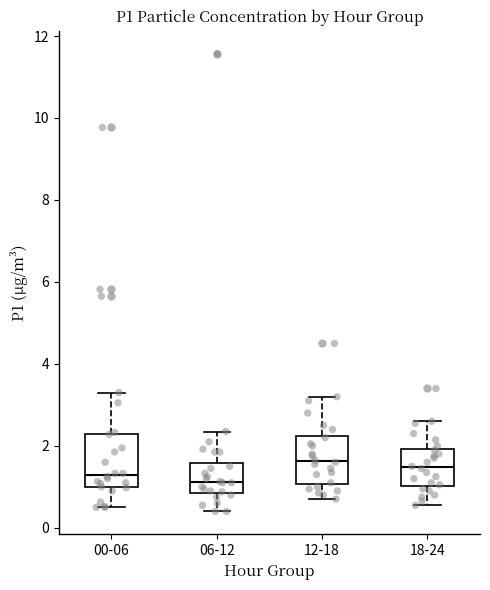

Reading left to right, transcribe this box plot: for each box, give where its median line is, the range the box spans, and where its two whiskers end, as read against the y-axis. The values are not printed on the chart, so give them approximately, as read against the axis.

00-06: median 1.2, box 1.0 to 2.2, whiskers 0.6 to 3.4
06-12: median 1.2, box 0.8 to 1.6, whiskers 0.4 to 2.4
12-18: median 1.6, box 1.0 to 2.2, whiskers 0.8 to 3.2
18-24: median 1.4, box 1.0 to 2.0, whiskers 0.6 to 2.6